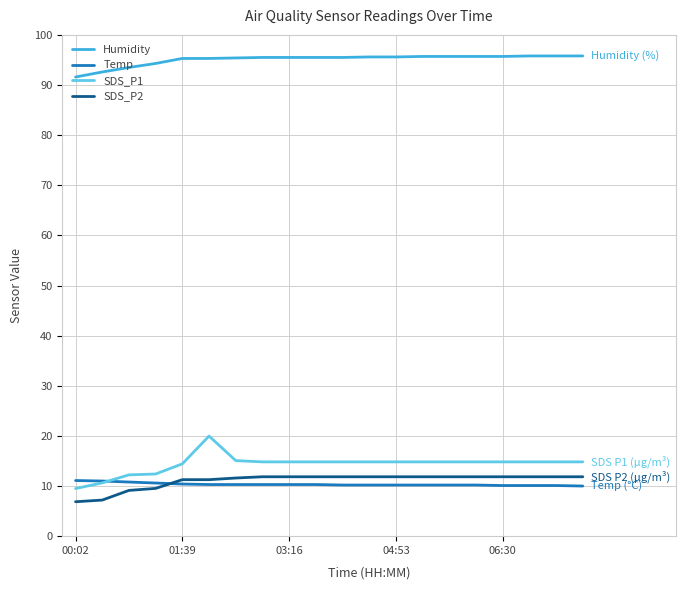

What is the maximum value shown in the chart?

95.8